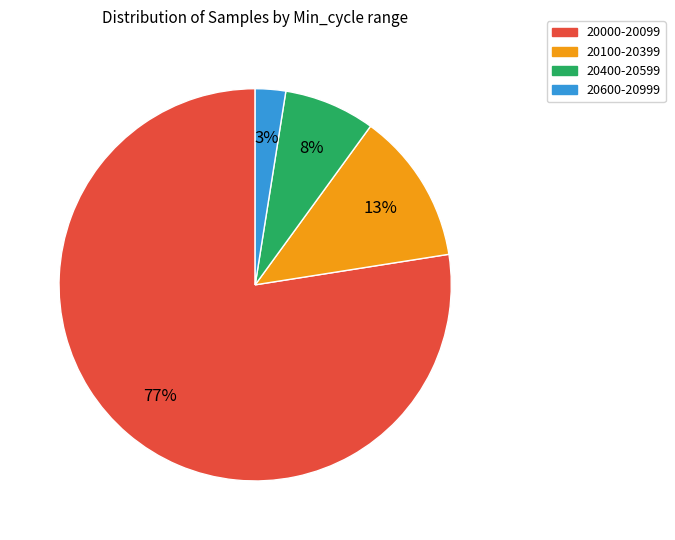

Does any single category account for the majority?

Yes